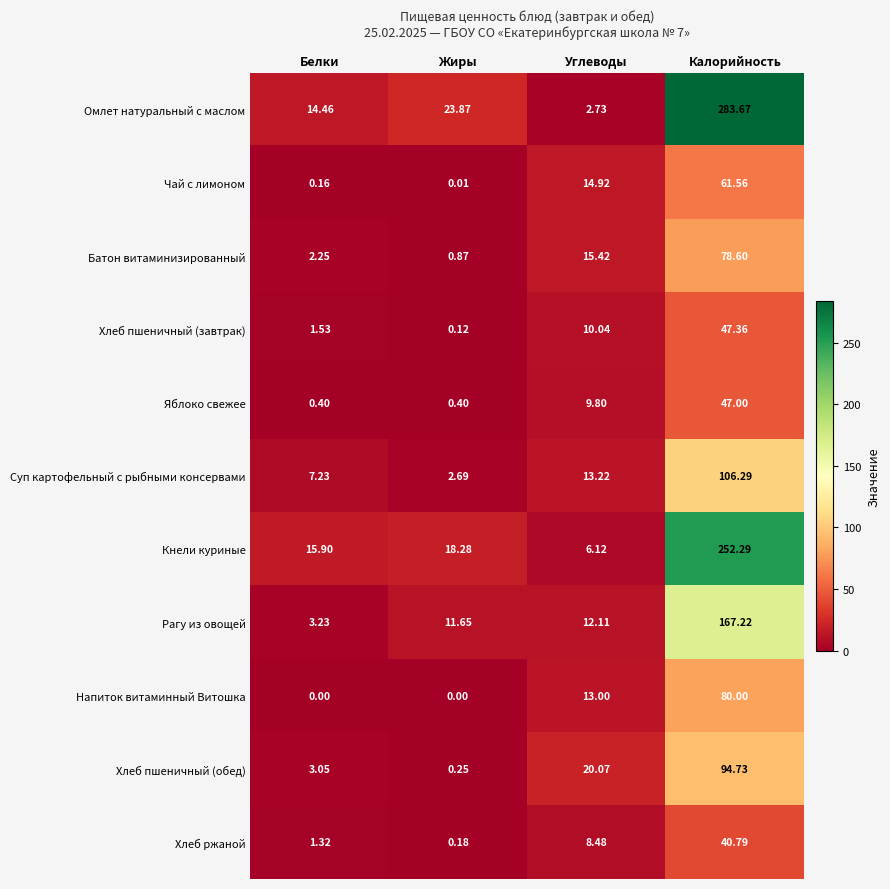

At Калорийность, list the series in order from largest to smallest.

Омлет натуральный с маслом, Кнели куриные, Рагу из овощей, Суп картофельный с рыбными консервами, Хлеб пшеничный (обед), Напиток витаминный Витошка, Батон витаминизированный, Чай с лимоном, Хлеб пшеничный (завтрак), Яблоко свежее, Хлеб ржаной